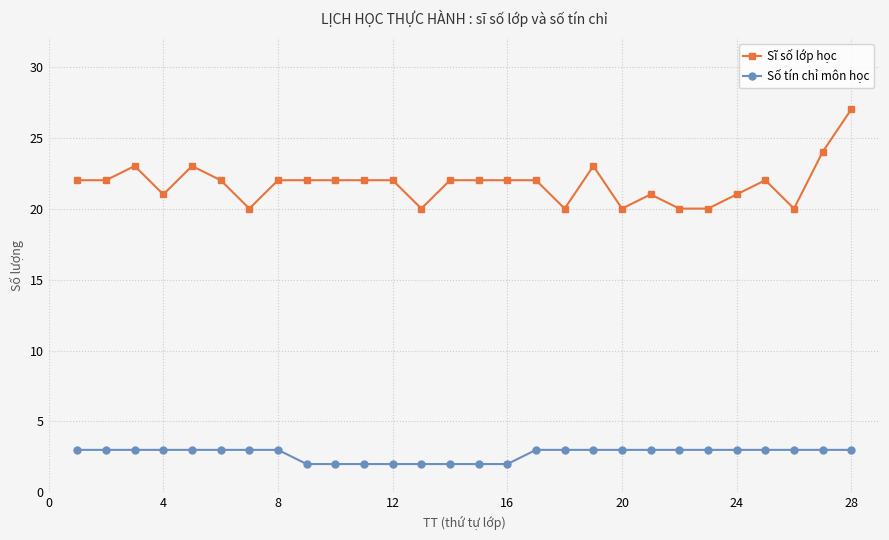

True or false: Sĩ số lớp học and Số tín chỉ môn học cross at least once.

False